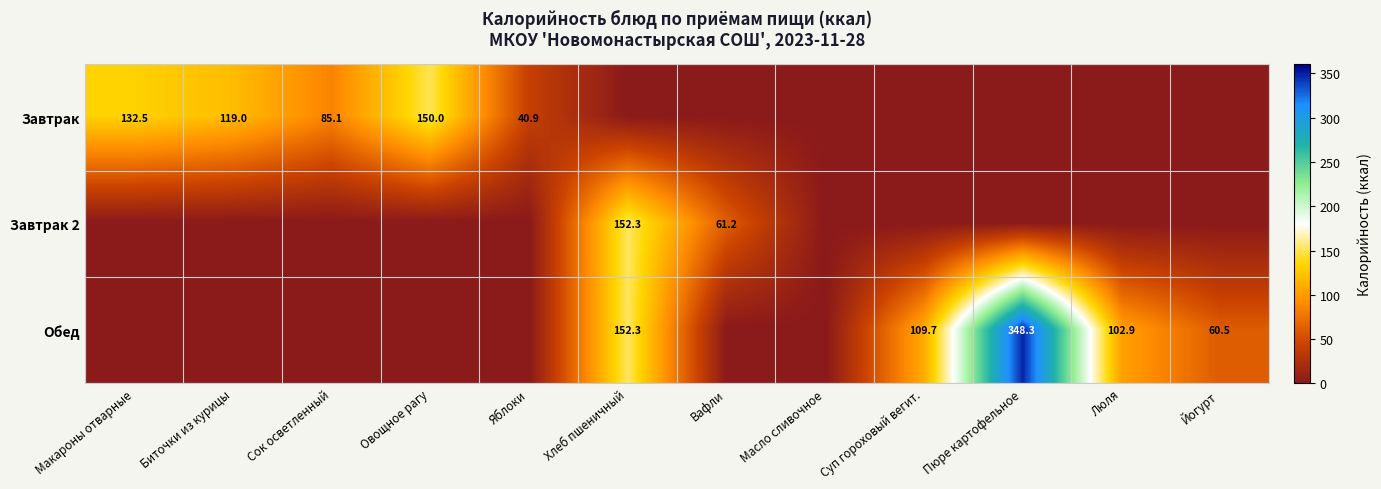

True or false: Обед has a value of 102.9 at Люля.

True